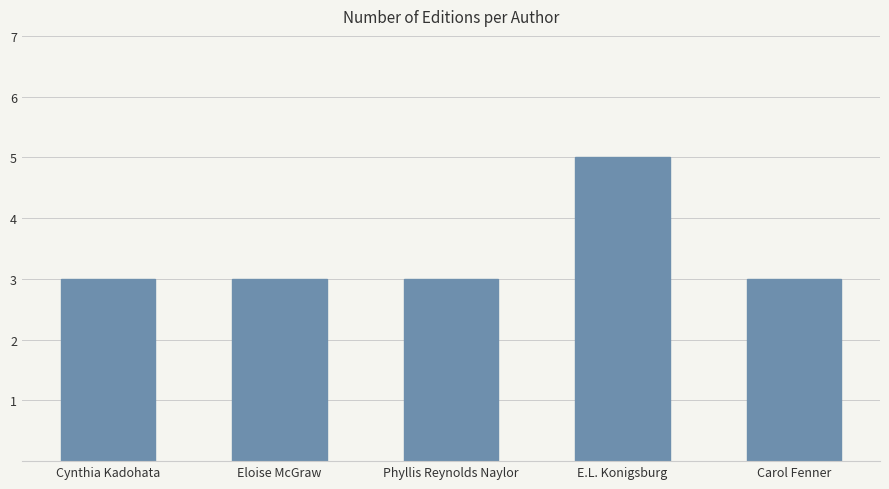

What is the ratio of the value at Phyllis Reynolds Naylor to the value at Carol Fenner?

1.0